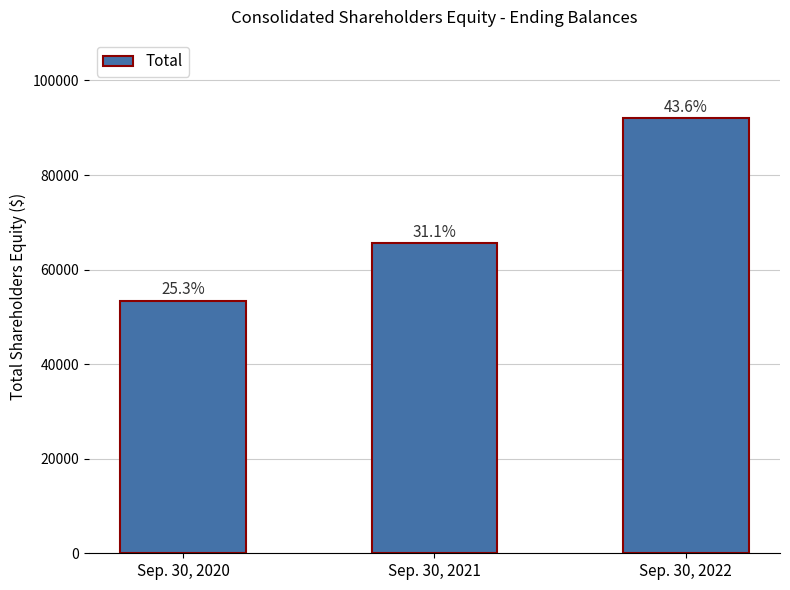

True or false: the data shows 164454 at Sep. 30, 2022.

False